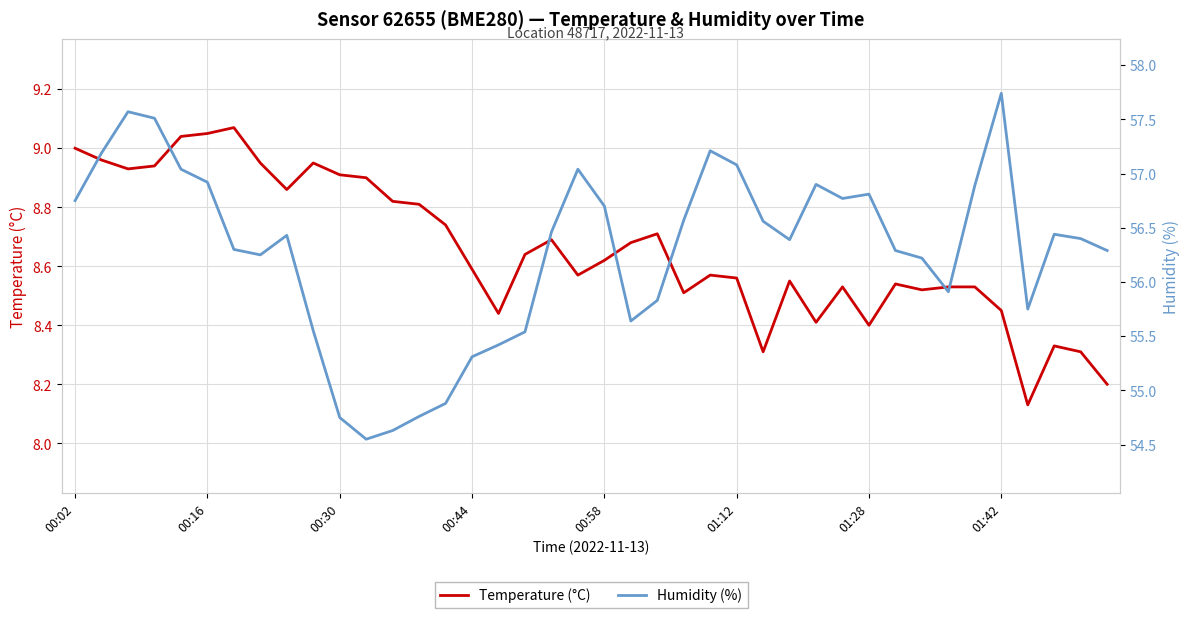

What is the minimum value for Humidity (%)?

54.5